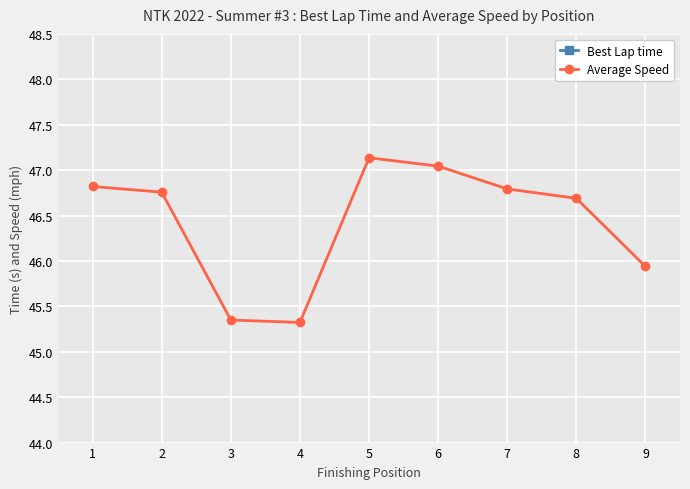

What are all the series names shown in the legend?

Best Lap time, Average Speed